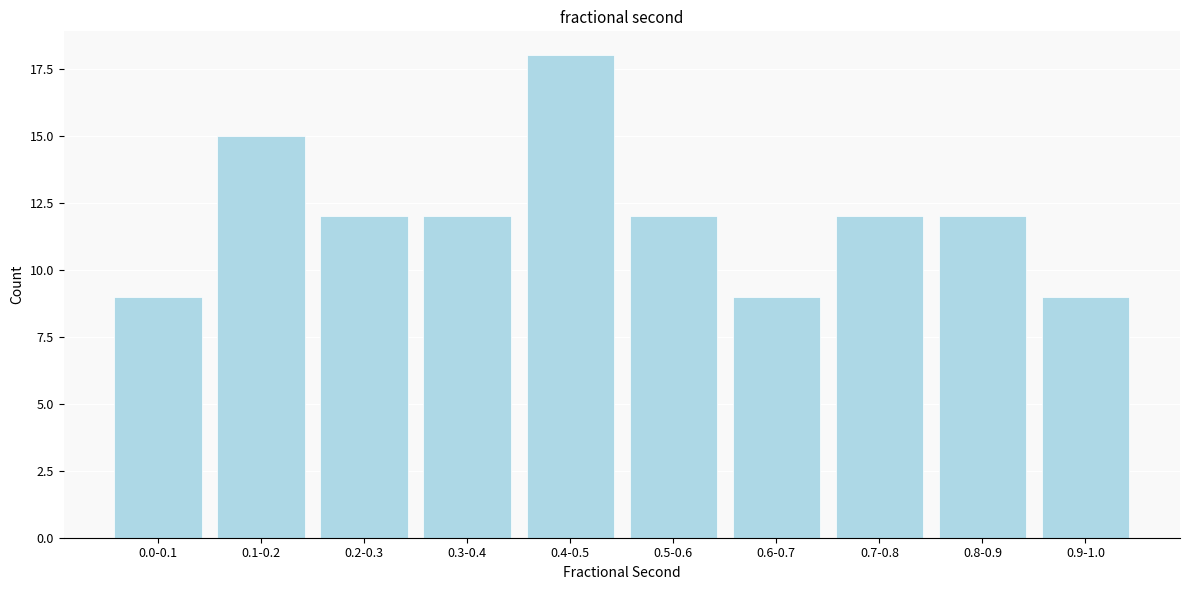

Reading left to right, transcribe all the data shown in this chart.

9	15	12	12	18	12	9	12	12	9